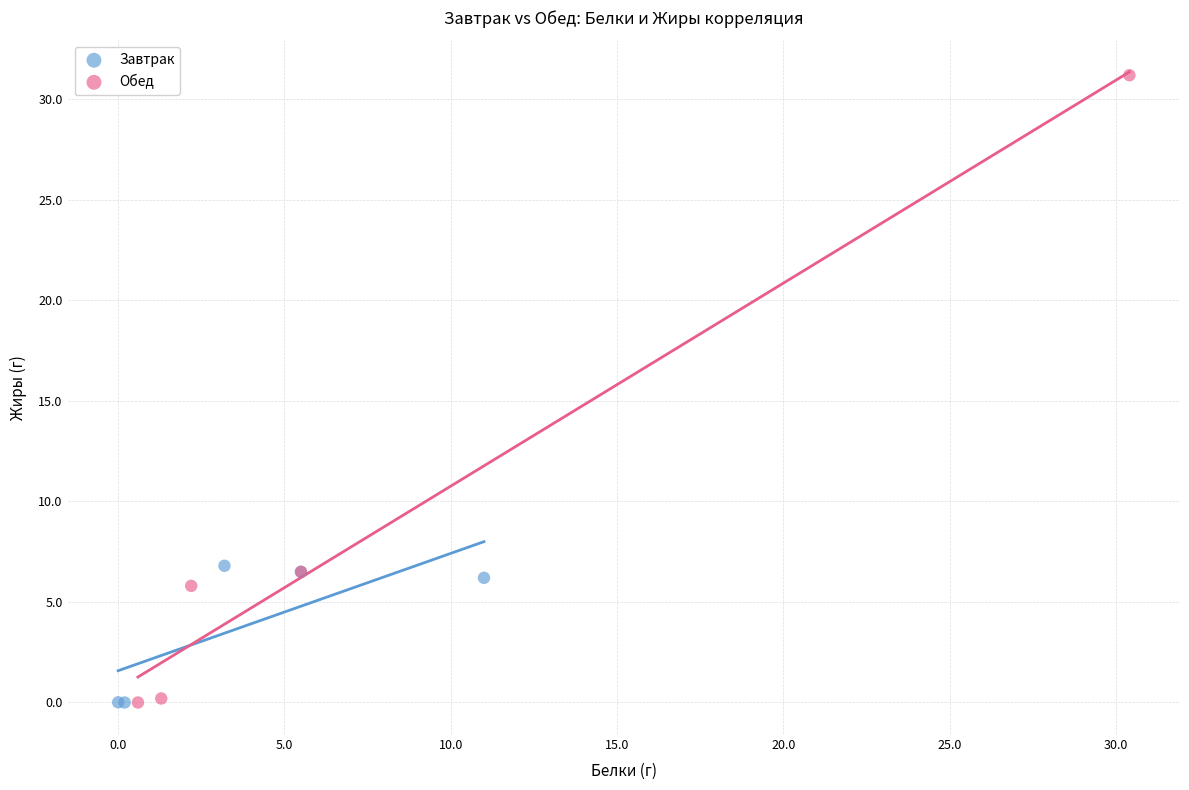

Which series has the widest spread of Y values?

Обед